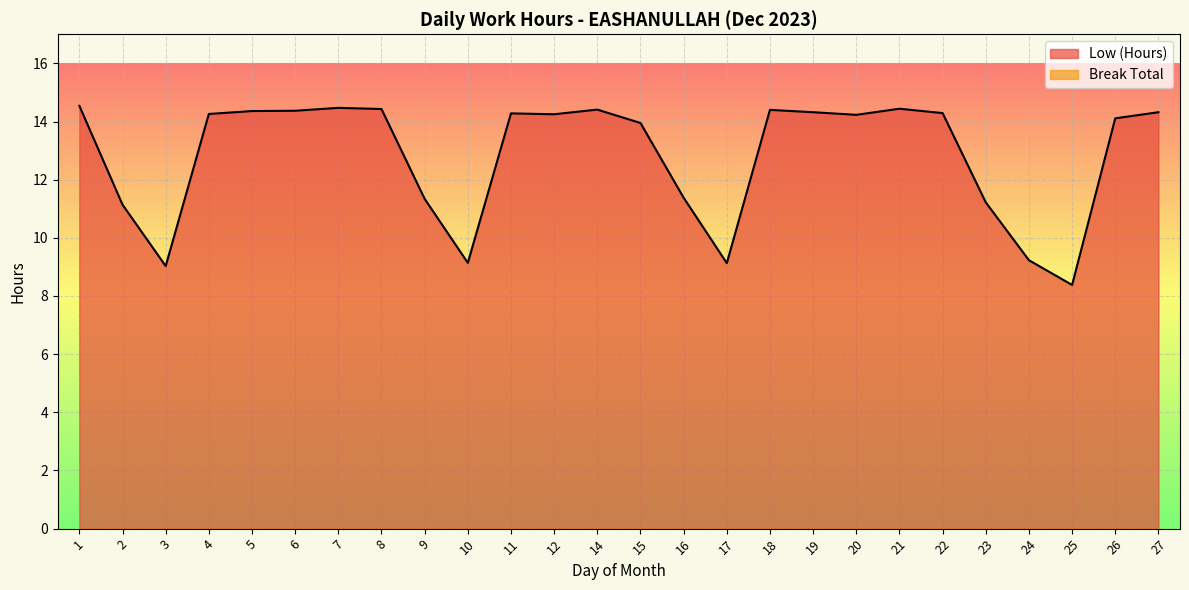

How many points are lower than both their immediate neighbors (excluding endpoints)?

6